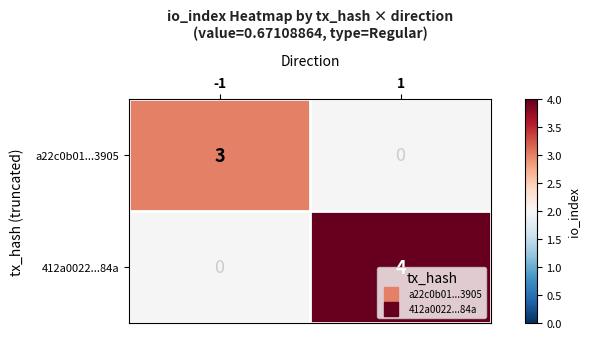

How many distinct data groups are displayed?

2